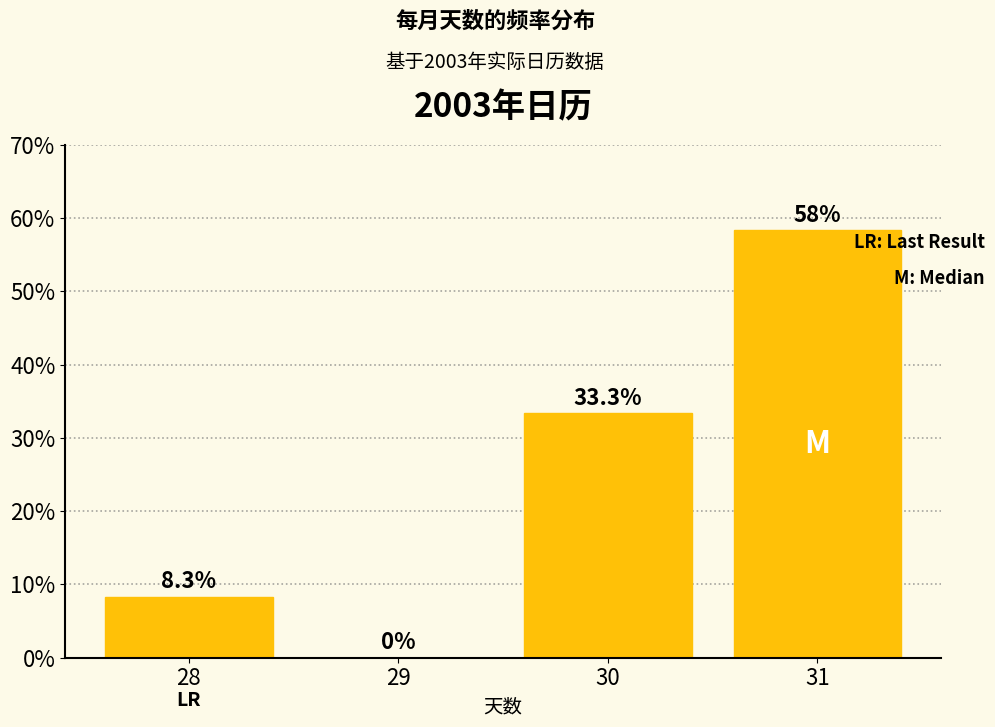

Reading right to left, transcribe all the data shown in this chart.

31=58.3	30=33.3	29=0.0	28=8.3